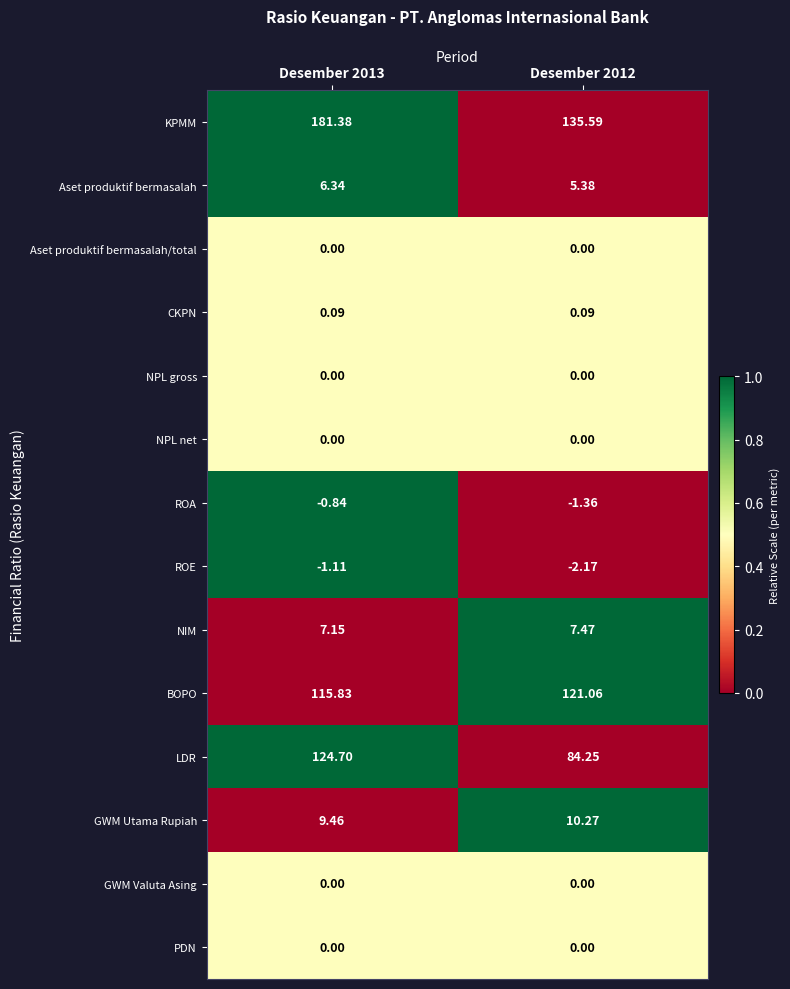

Is the value of BOPO at Desember 2012 greater than the value of CKPN at Desember 2013?

Yes